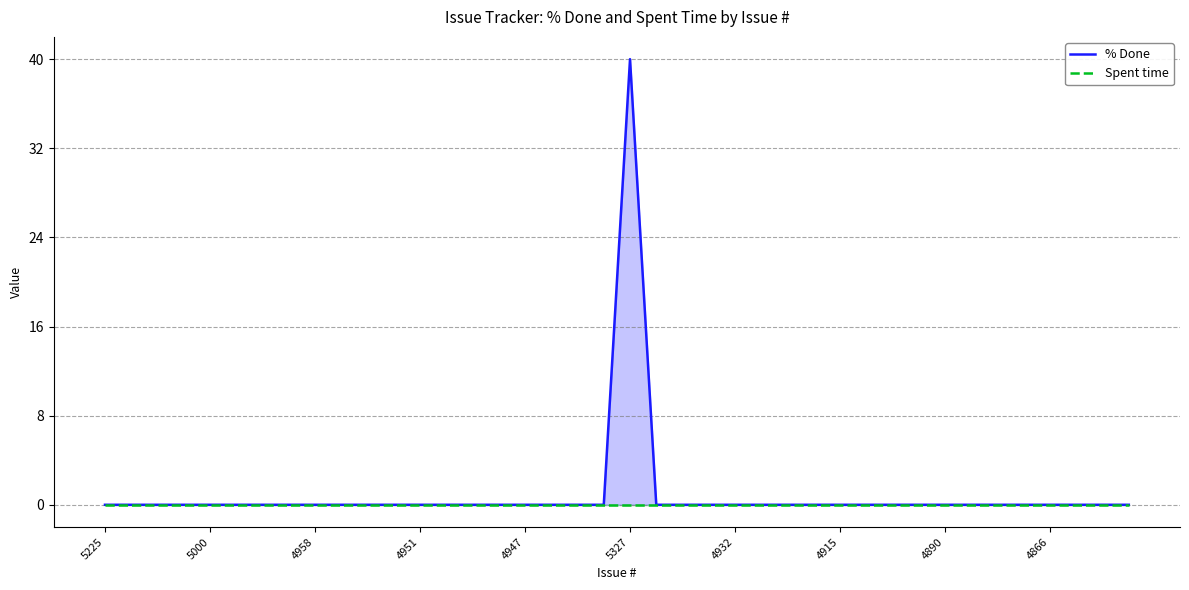

How many data points in % Done are above 0?

1